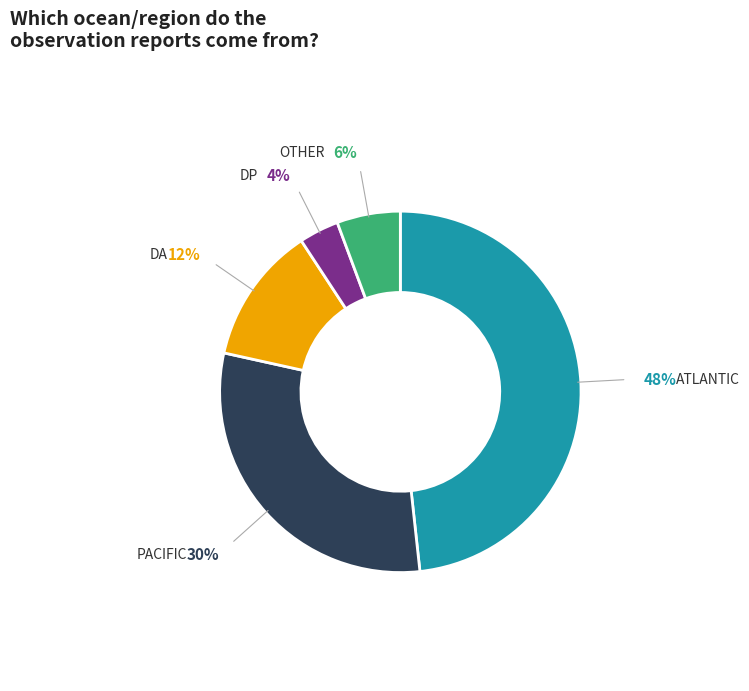

What percentage is the PACIFIC slice, to the nearest percent?

30%